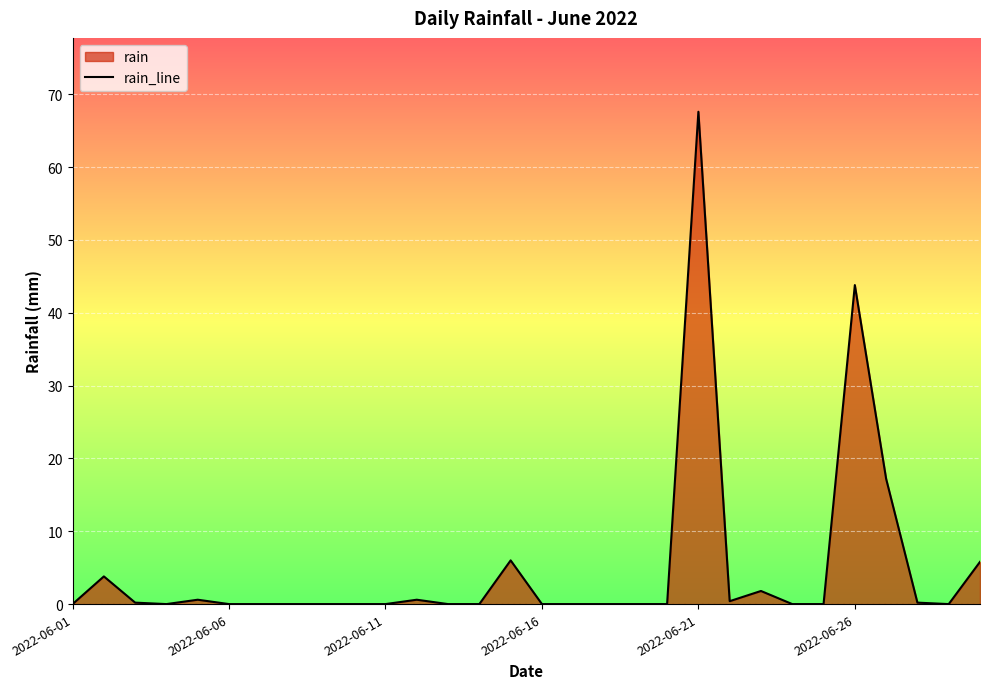

How many lines are shown in the chart?

1